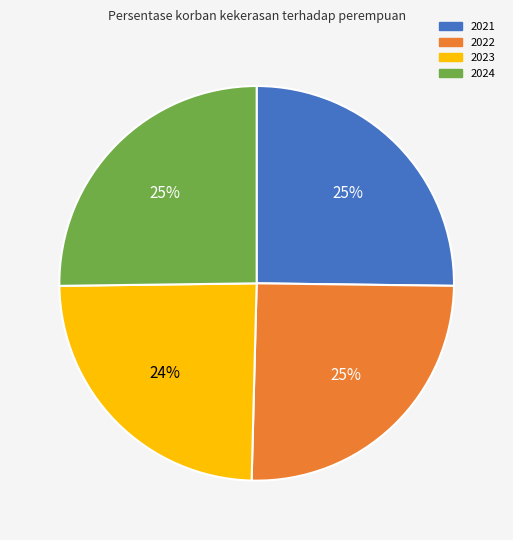

How many slices are in this pie chart?

4